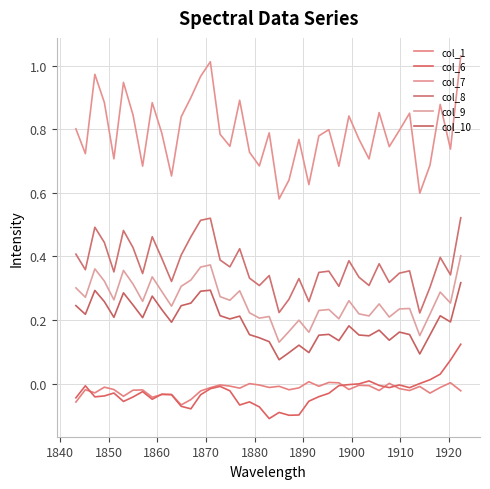

Does the chart have visible grid lines?

Yes